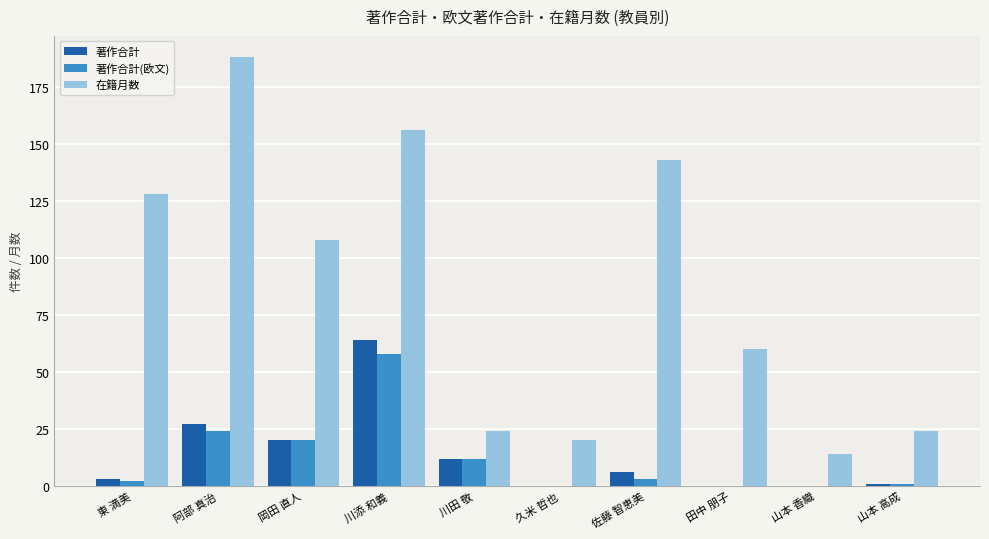

What is the average value of the 著作合計 series?

13